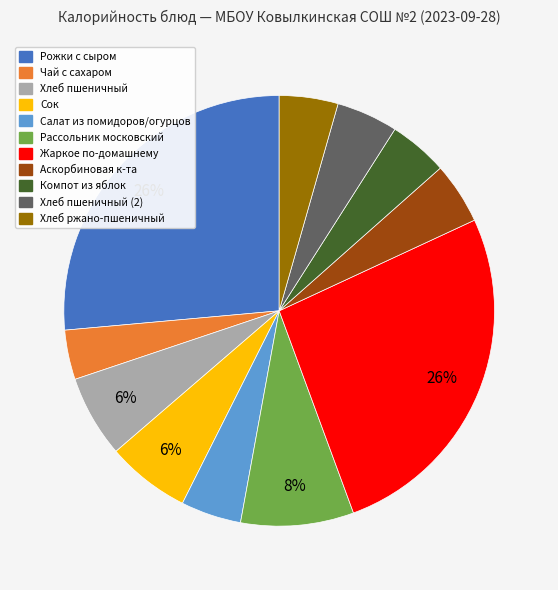

To the nearest percent, what is the average slice percentage?

9%